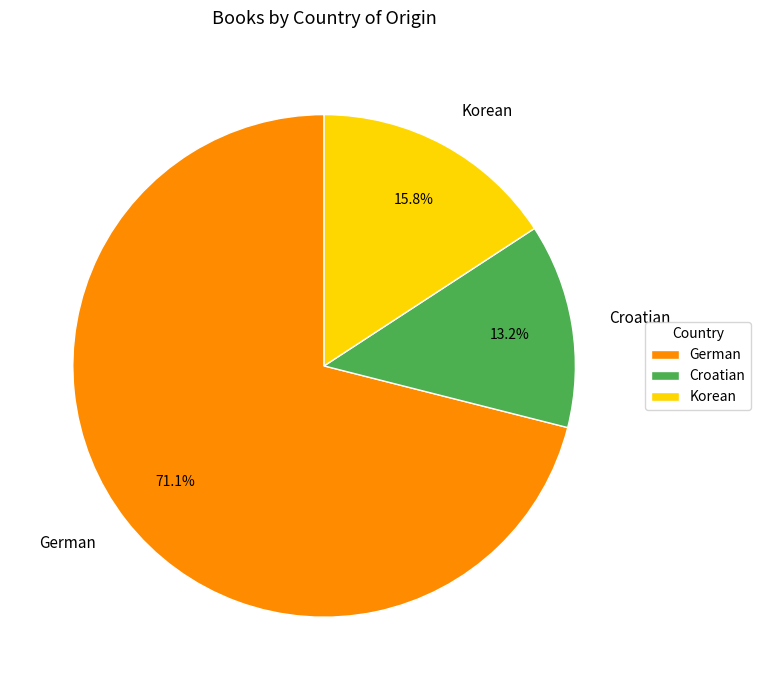

To the nearest percent, what percentage of the pie is Croatian?

13%